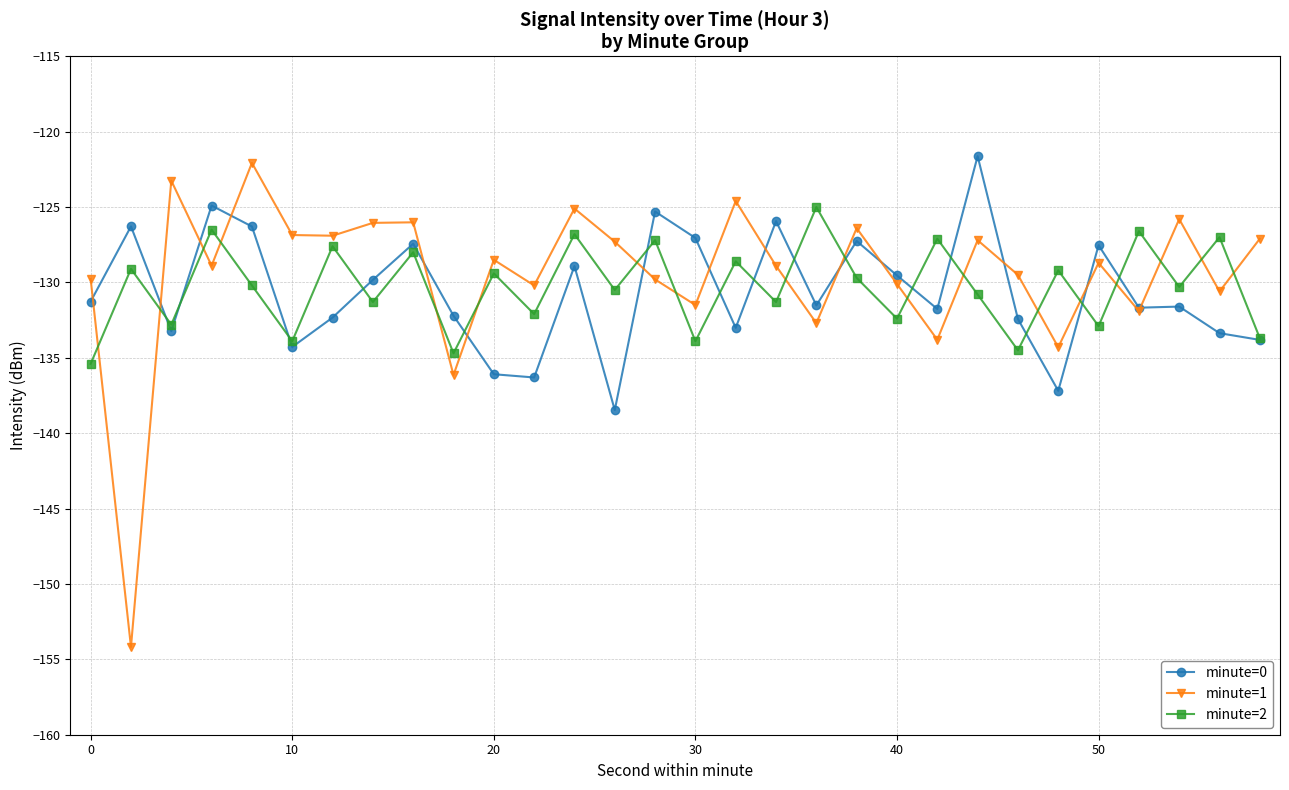

What is the value of the minute=1 point at the 13th from the left?

-125.1